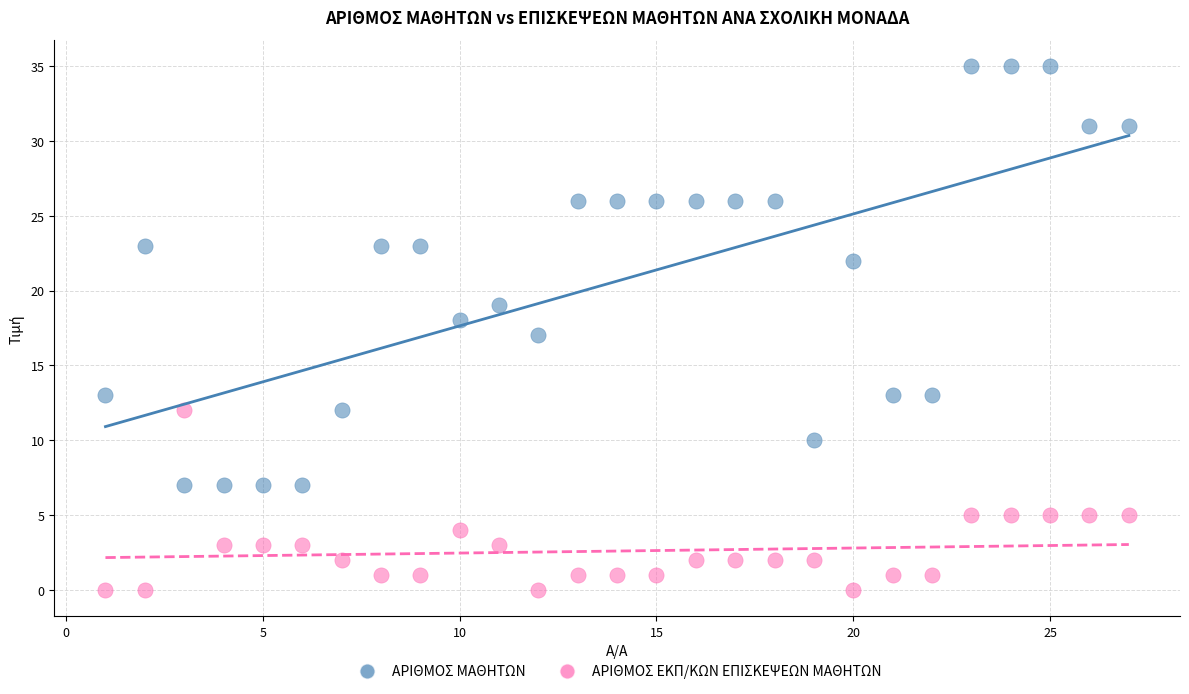

What are all the series names shown in the legend?

ΑΡΙΘΜΟΣ ΜΑΘΗΤΩΝ, ΑΡΙΘΜΟΣ ΕΚΠ/ΚΩΝ ΕΠΙΣΚΕΨΕΩΝ ΜΑΘΗΤΩΝ